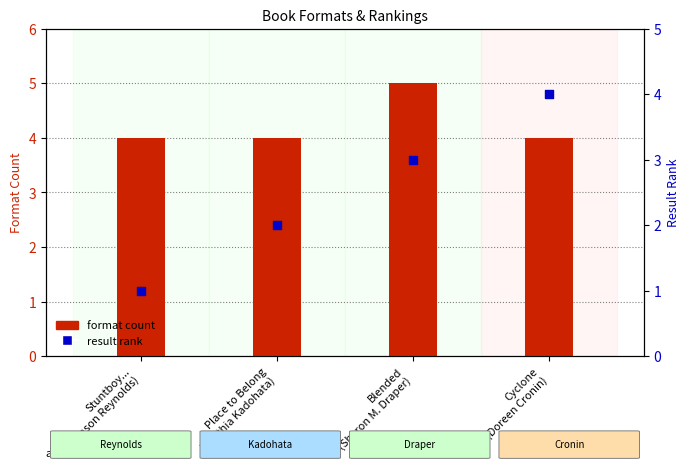

At how many categories does at least one series exceed 4?

1